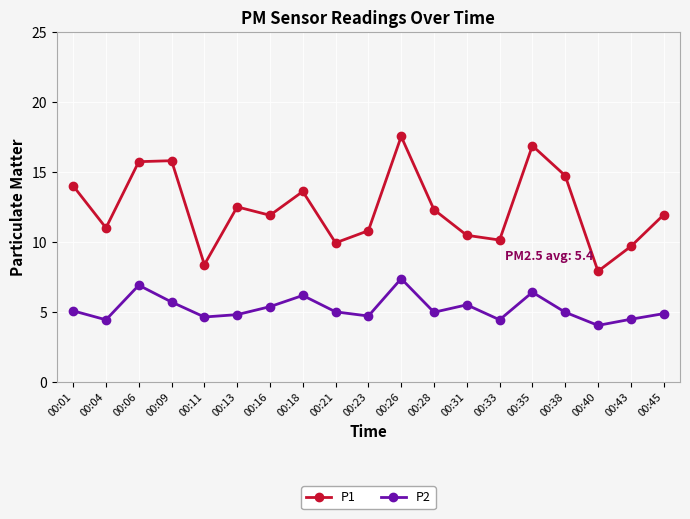

At which category is the sum across all series the highest?

00:26